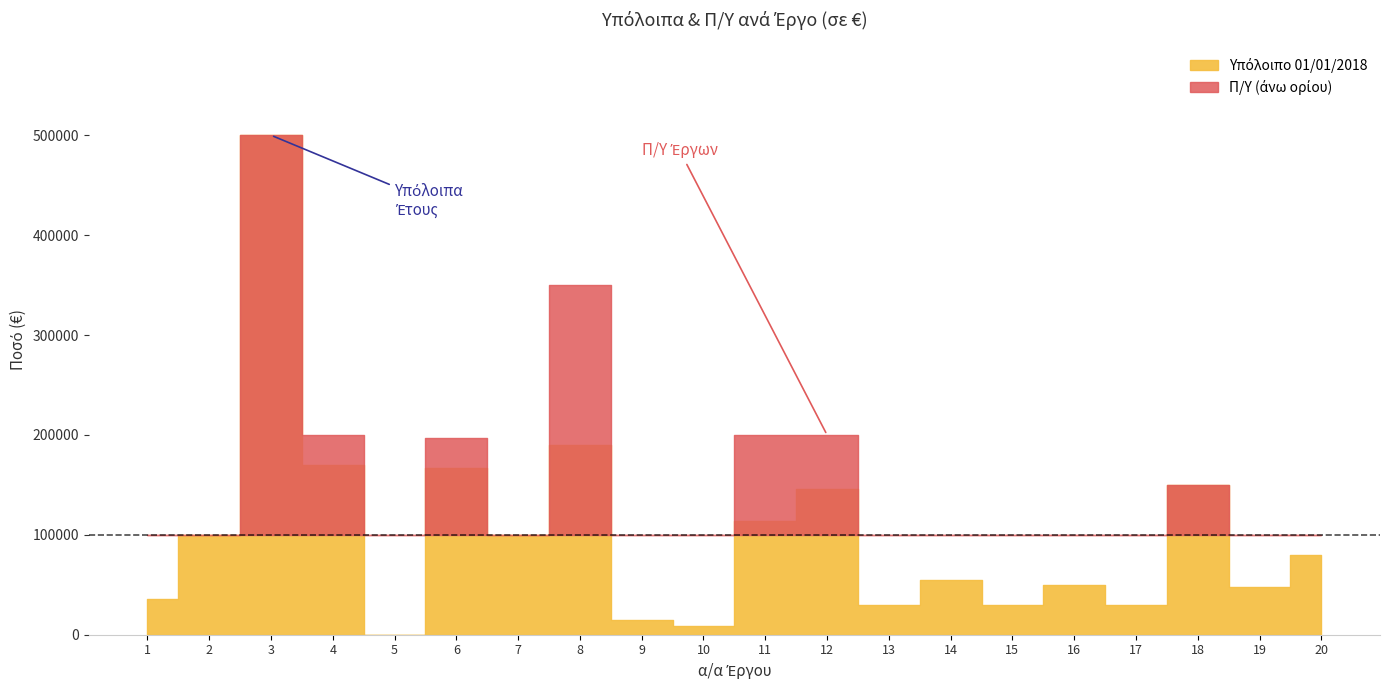

How many values in Υπόλοιπο 01/01/2018 are above zero?

19